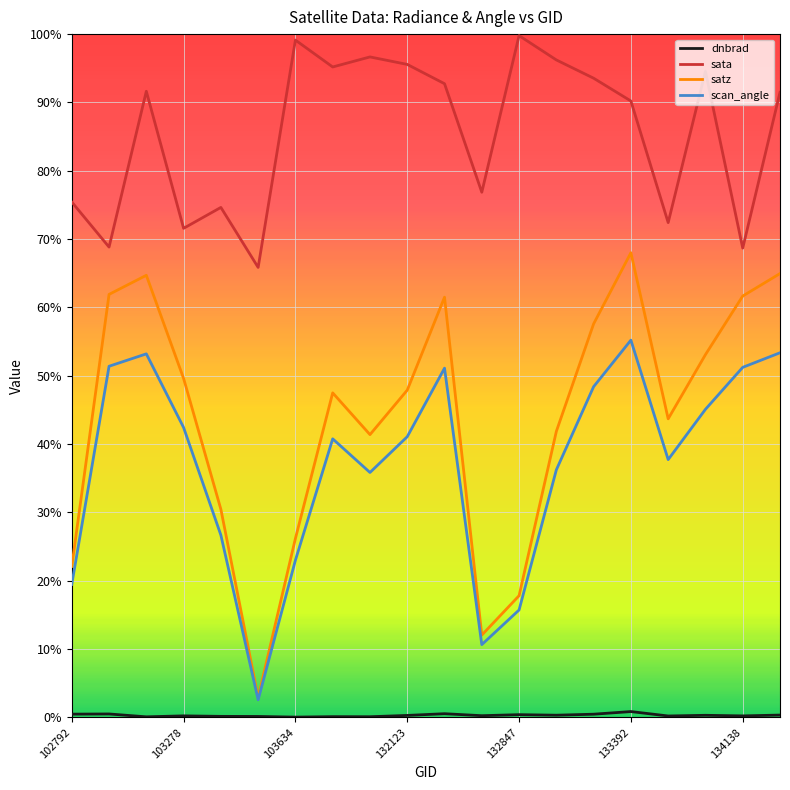

In satz, how many points are higher than both neighbors (excluding endpoints)?

4